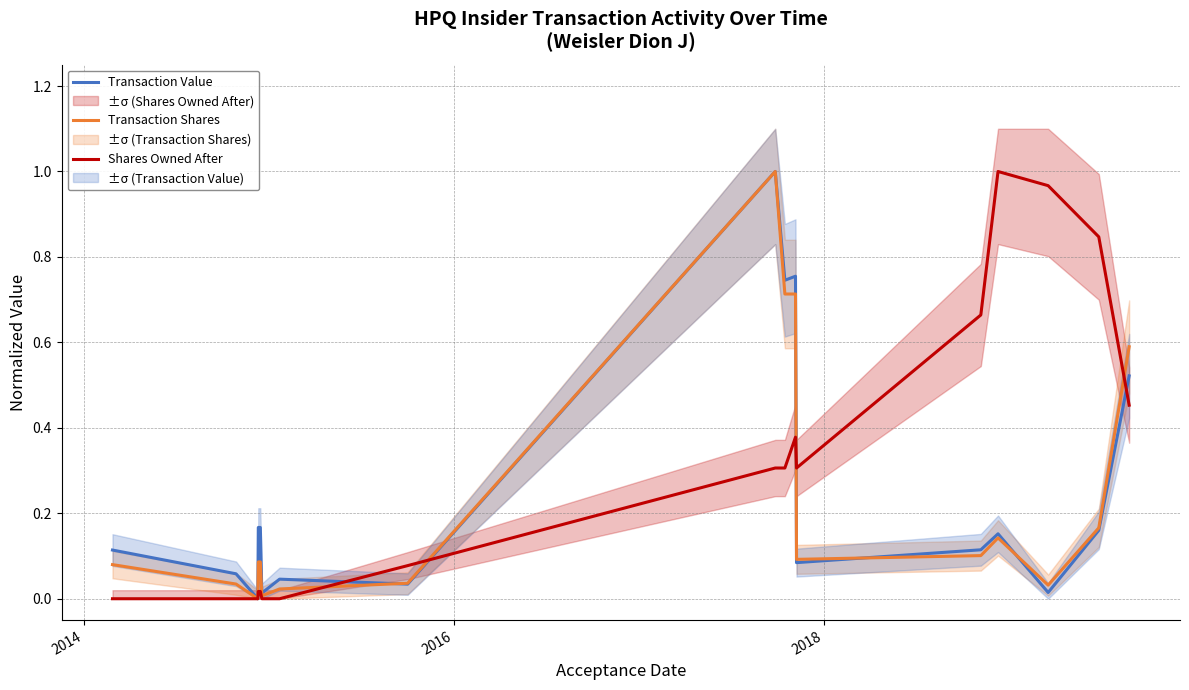

Does the chart display data point markers on the line(s)?

No